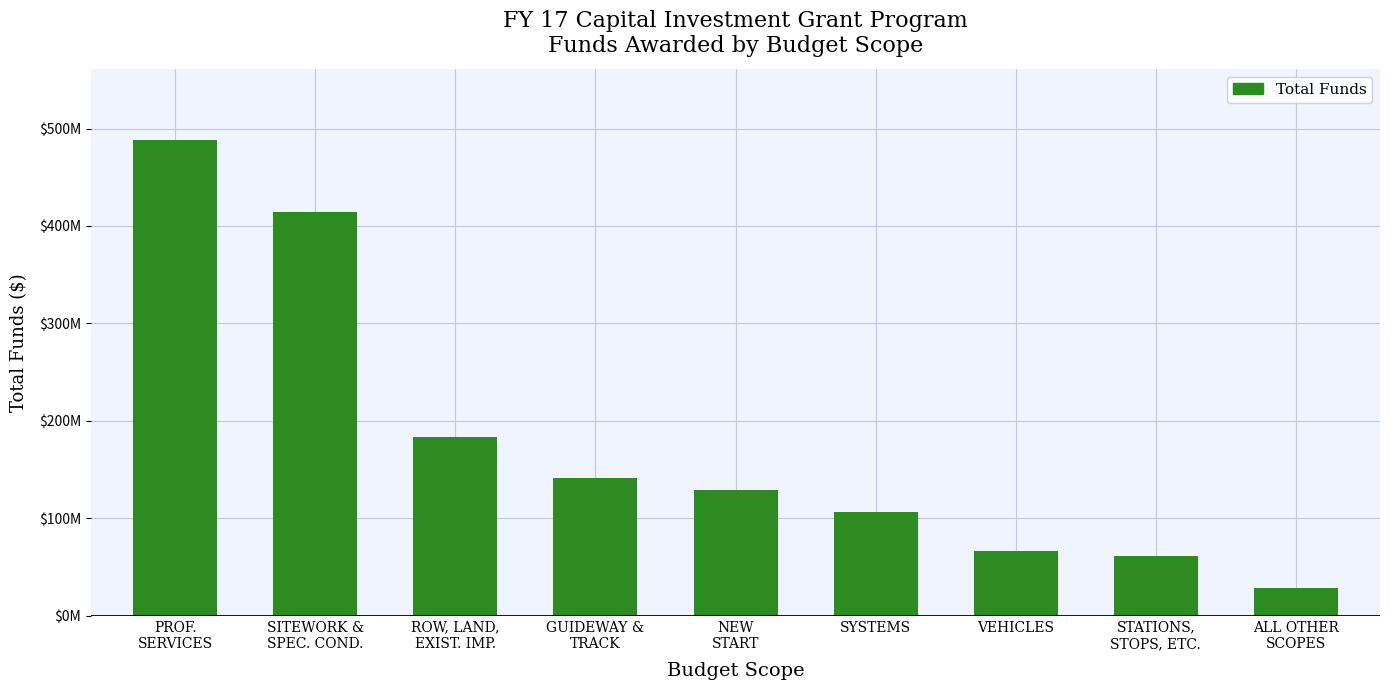

What is the maximum value shown in the chart?

487808852